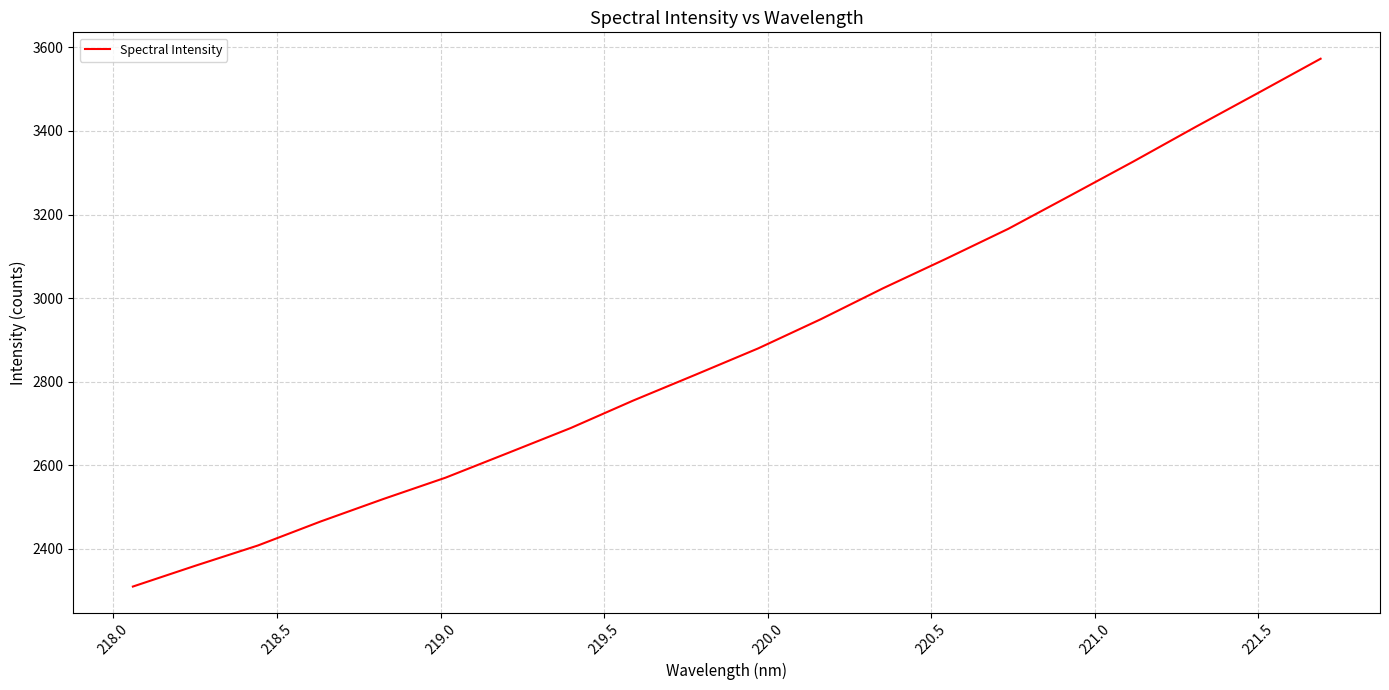

What is the smallest value displayed?

2309.8